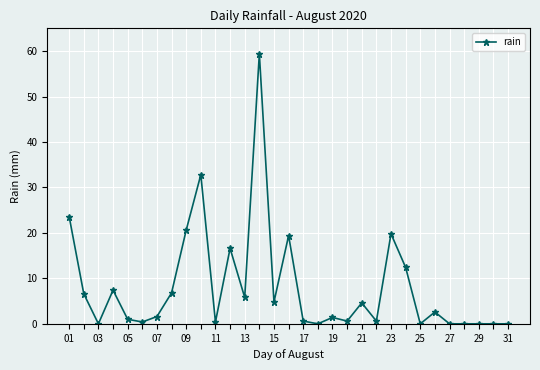

Does the chart have visible grid lines?

Yes